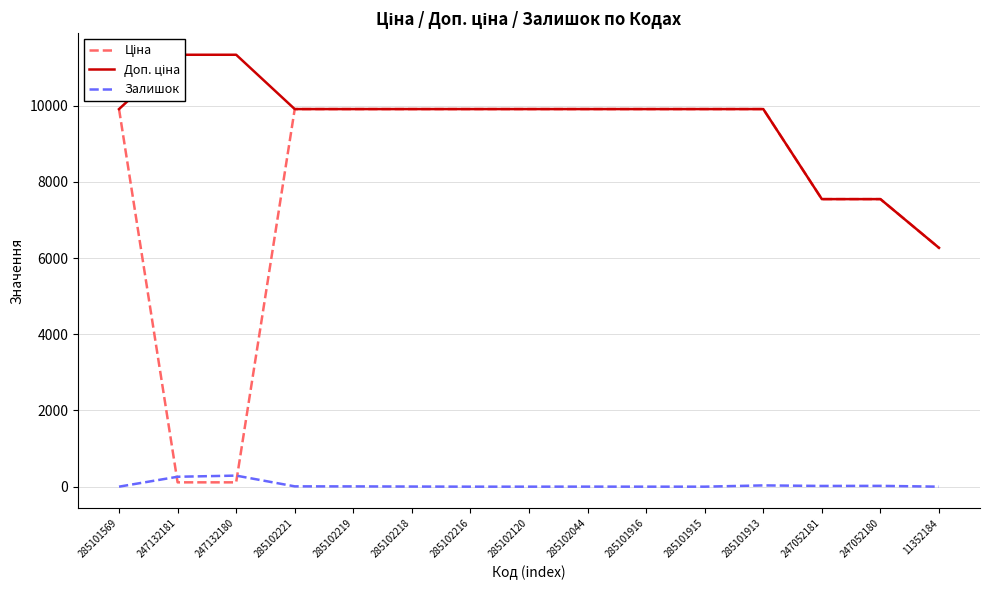

Rank the series by their maximum value, from highest to lowest.

Доп. ціна, Ціна, Залишок